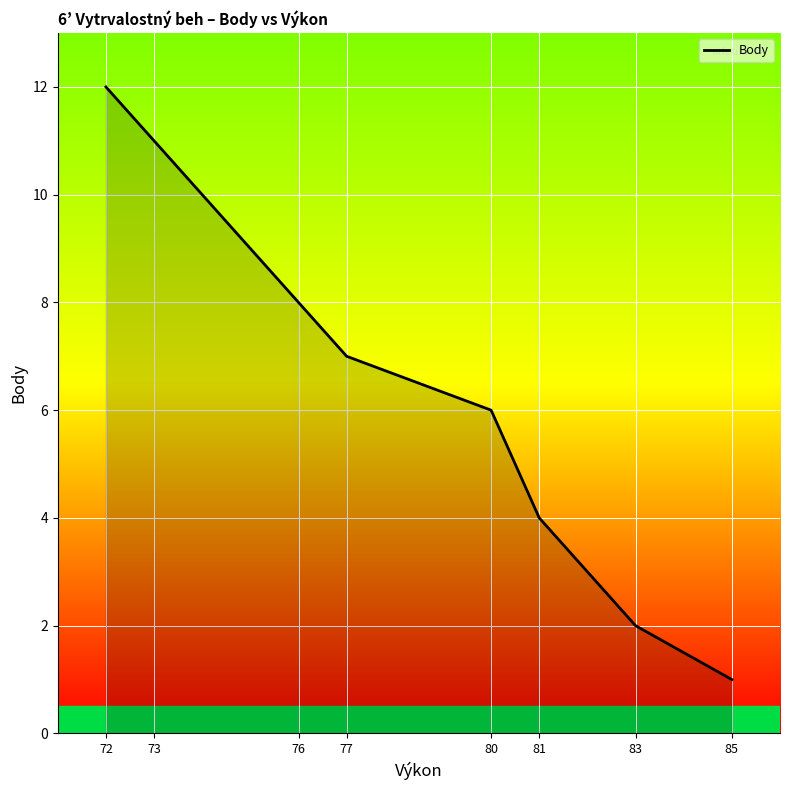

What is the minimum value shown in the chart?

1